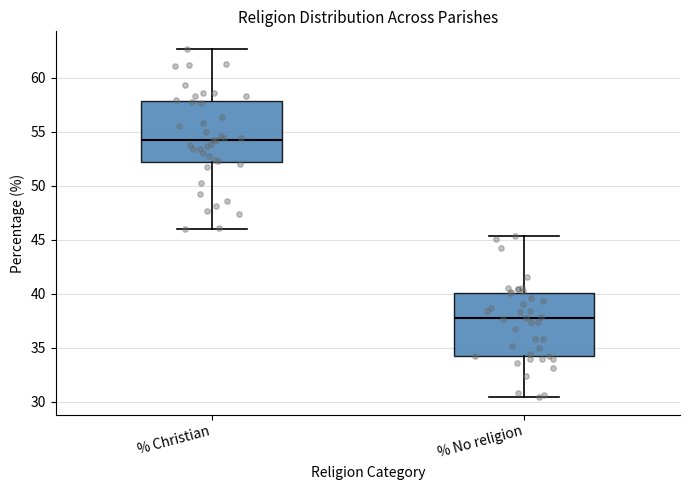

Reading left to right, read every box against the y-axis: the position of its median line, the range the box covers, and the ends of its whiskers. The values are not printed on the chart, so give them approximately, as read against the axis.

% Christian: median 54.5, box 52.0 to 58.0, whiskers 46.0 to 62.5
% No religion: median 37.5, box 34.5 to 40.0, whiskers 30.5 to 45.5